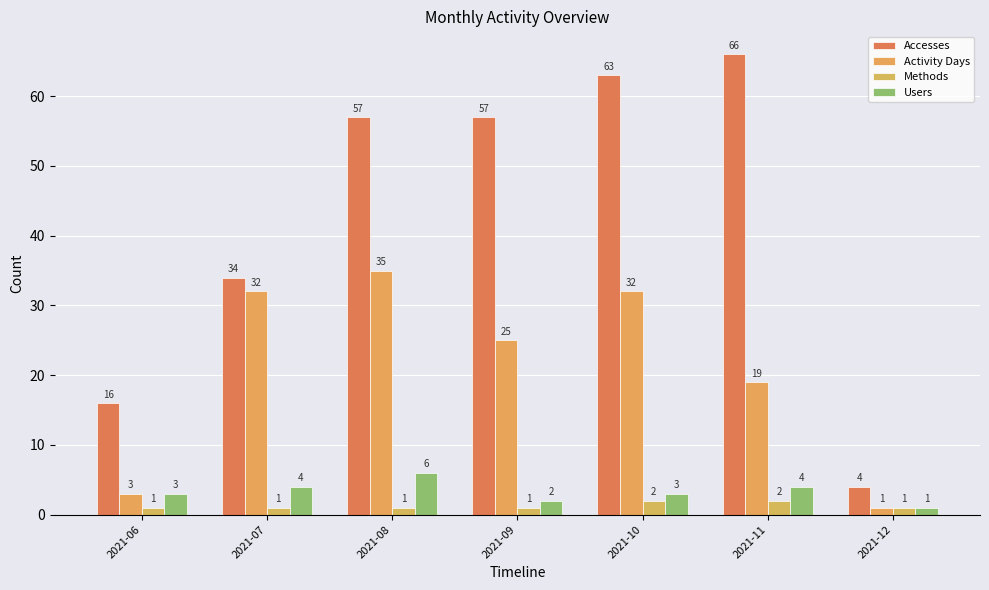

Does the chart contain stacked bars?

No